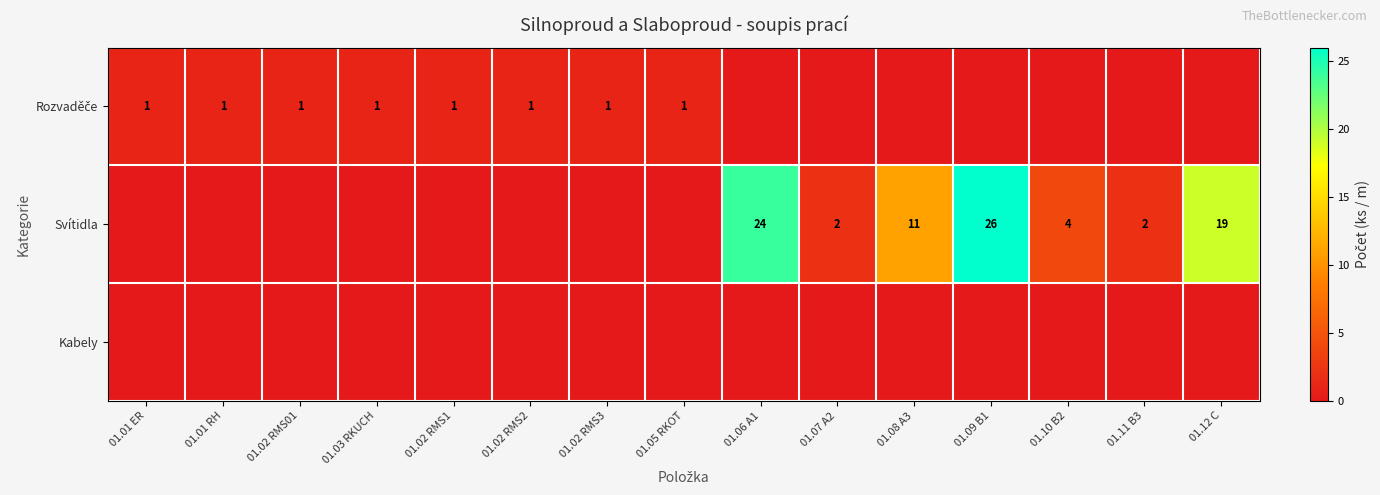

Which series has the largest range (max minus min)?

Svítidla